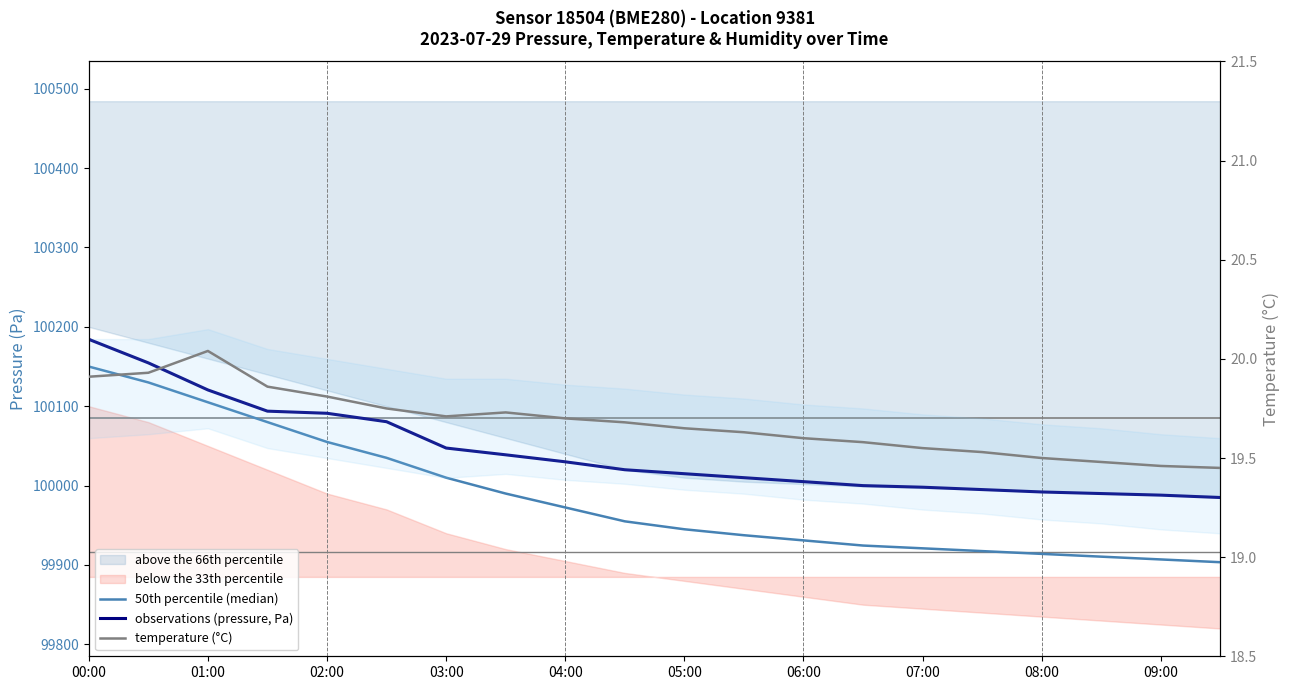

What is the difference between the second highest and second lowest values in the observations (pressure, Pa) series?

166.6